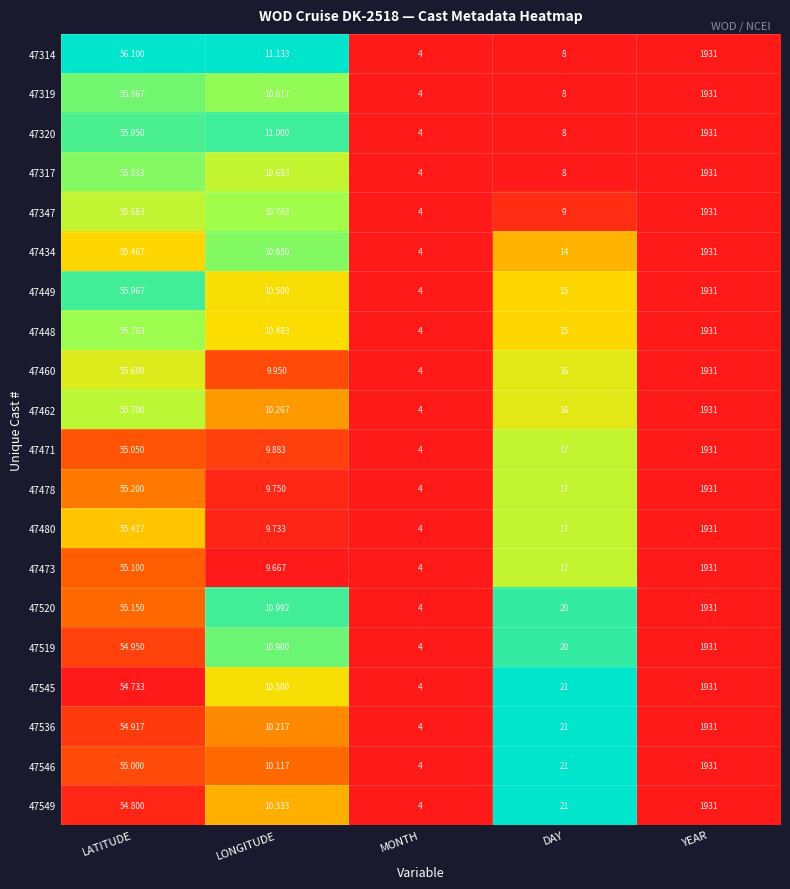

Is the value of 47519 at LATITUDE greater than the value of 47545 at DAY?

Yes